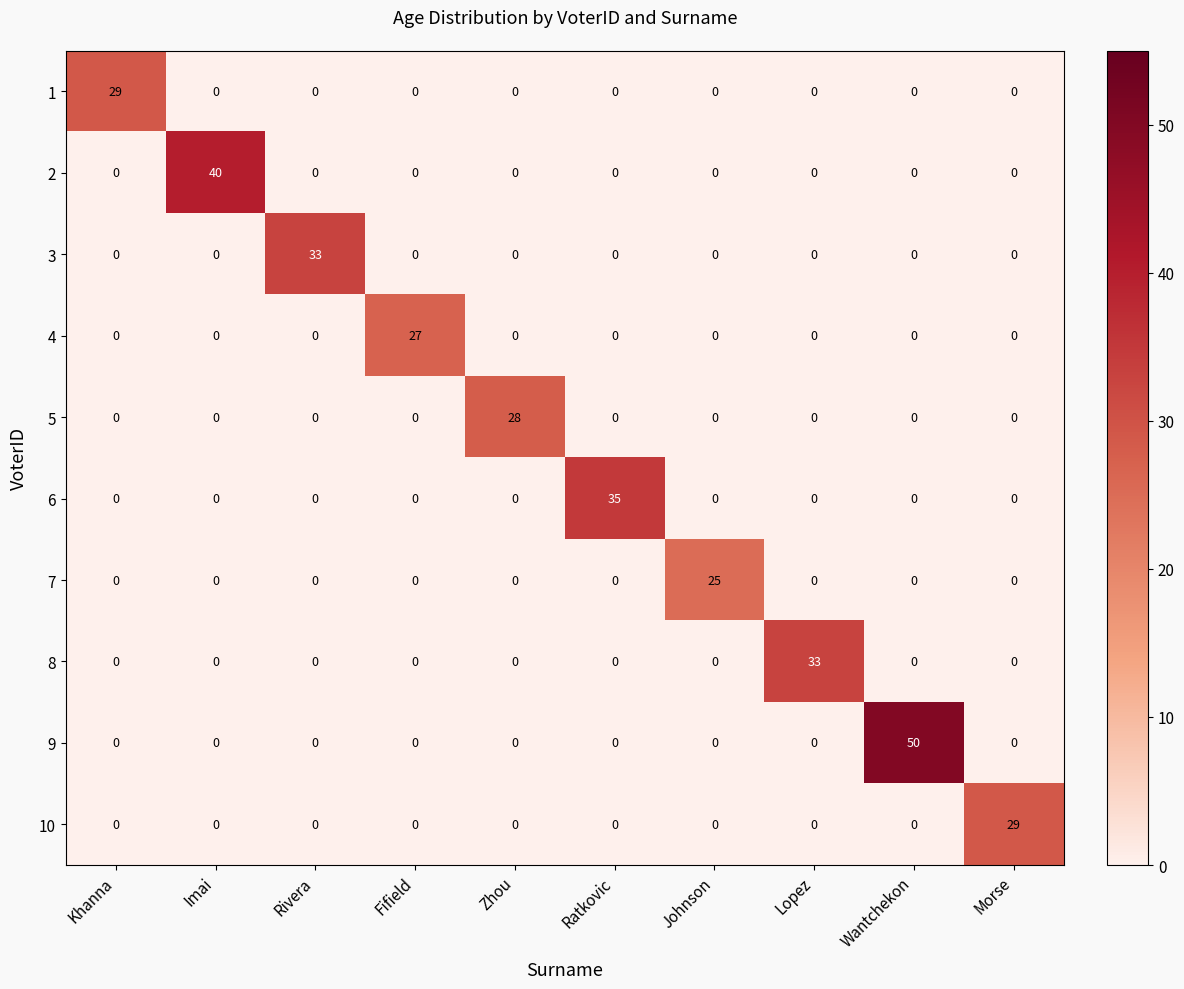

What is the sum of the 7 values at Zhou and Johnson?

25